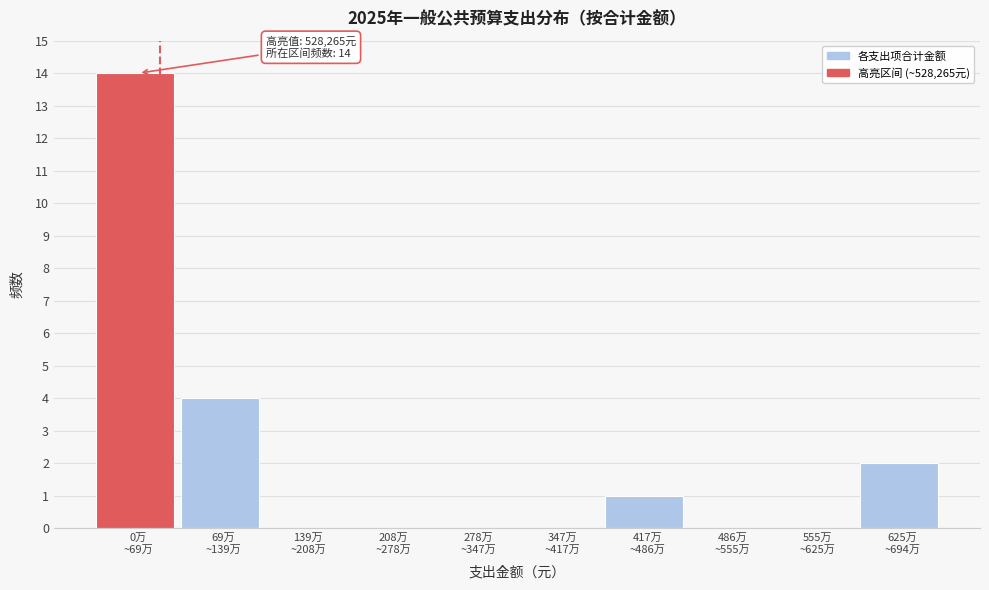

What is the greatest value displayed?

14